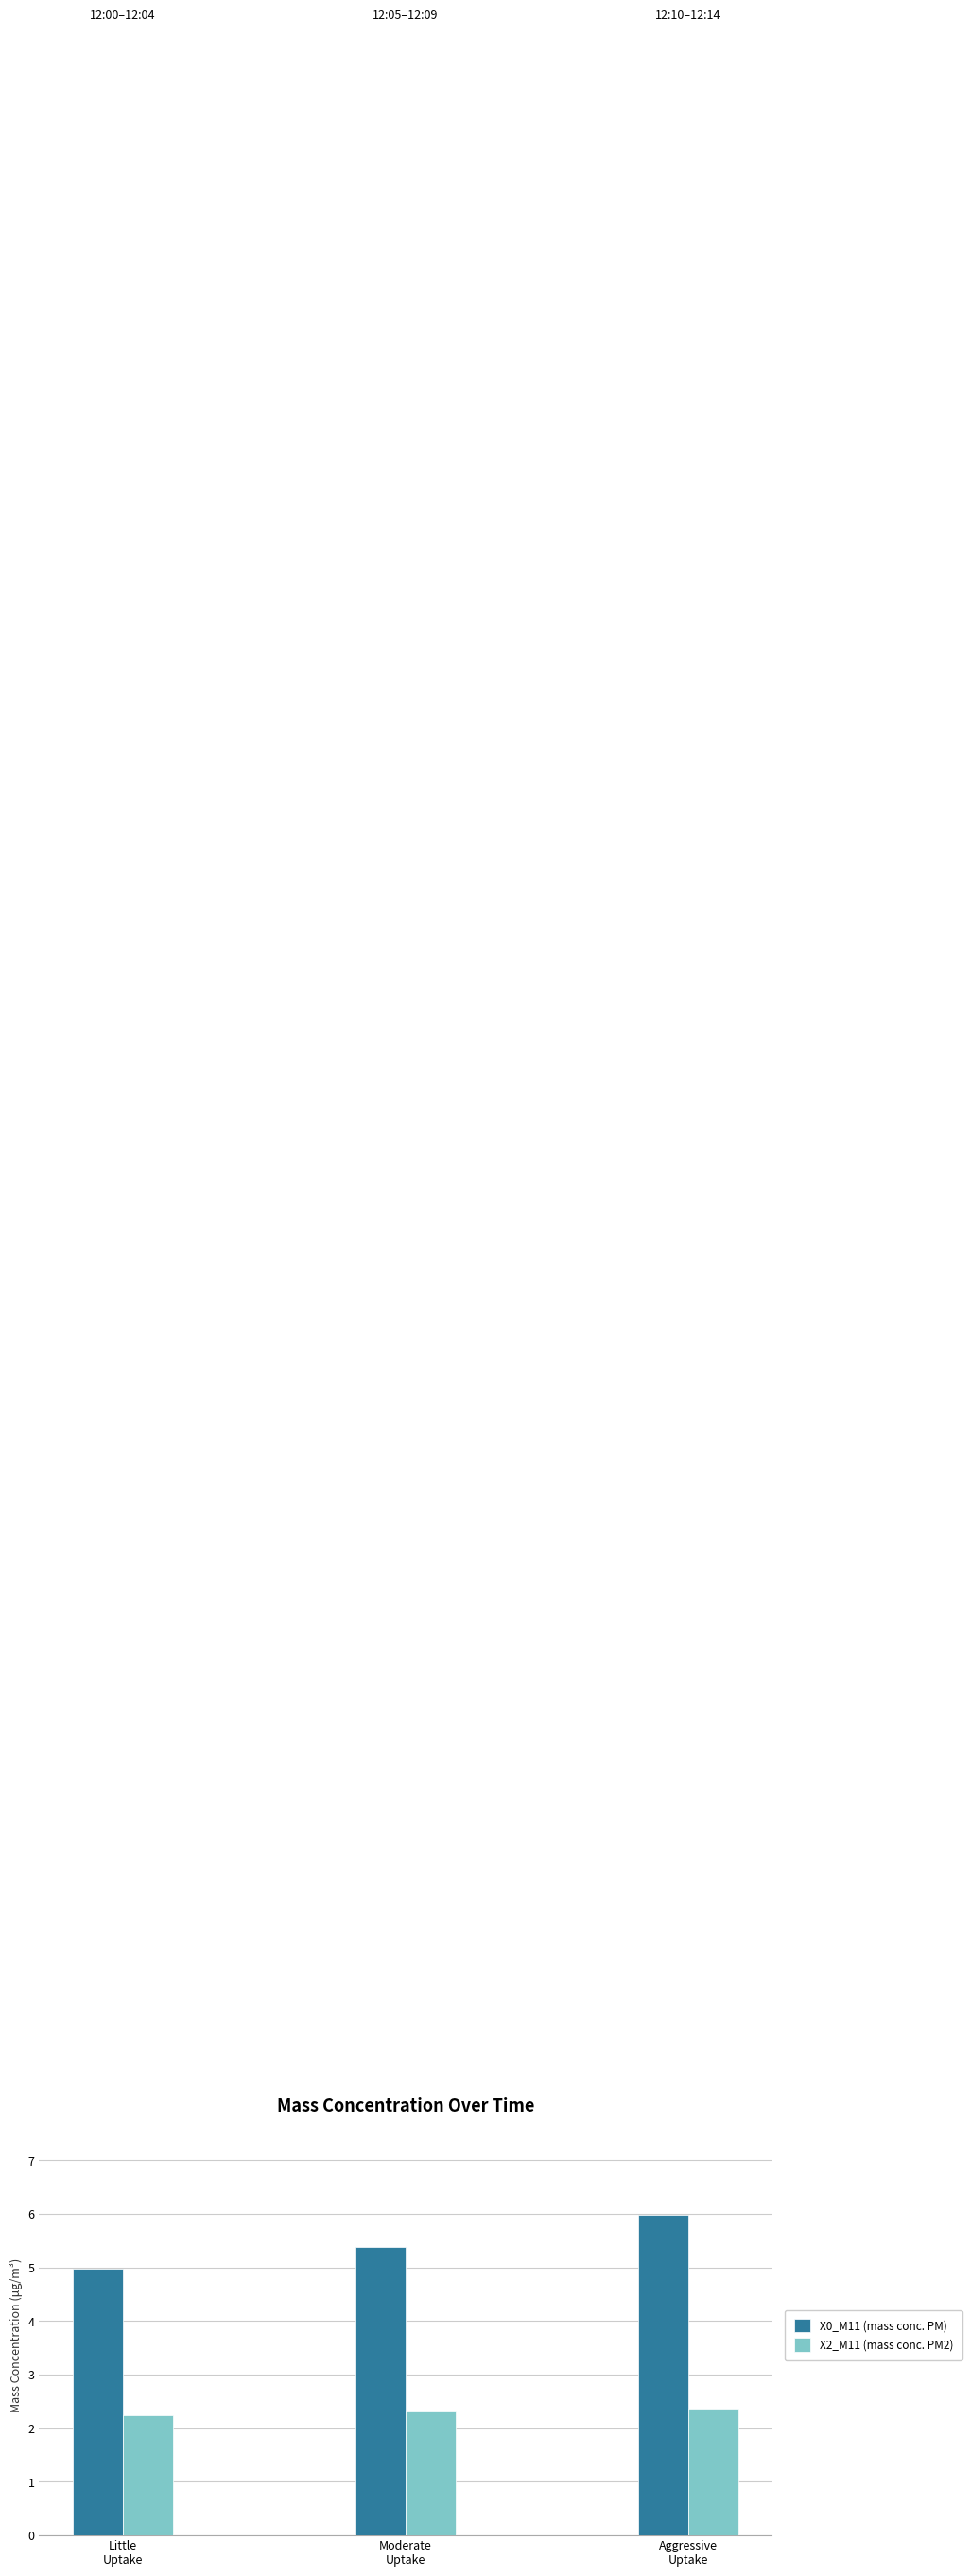

How many values in the X0_M11 (mass conc. PM) series are below 5?

1